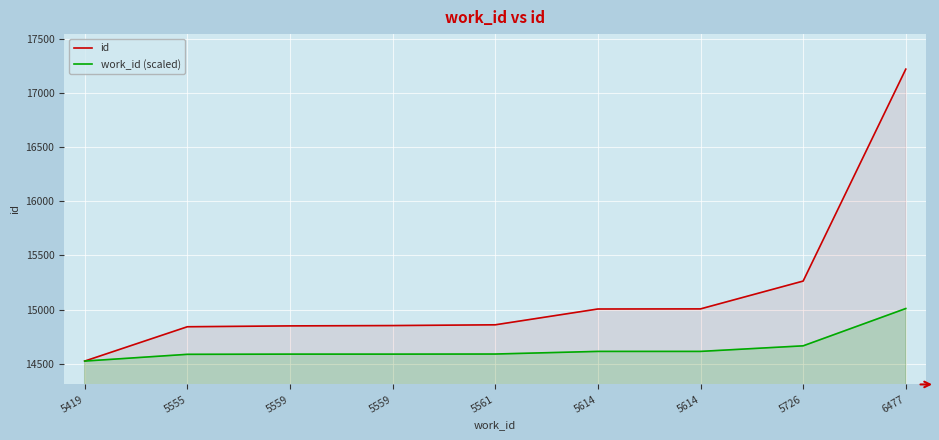

Reading left to right, list all the values displayed in this chart.

id: 5419=14524.0	5555=14841.0	5559=14849.0	5559=14852.0	5561=14859.0	5614=15005.0	5614=15006.0	5726=15263.0	6477=17220.0
work_id (scaled): 5419=14524.0	5555=14586.4	5559=14588.2	5559=14588.2	5561=14589.1	5614=14613.4	5614=14613.4	5726=14664.8	6477=15009.3